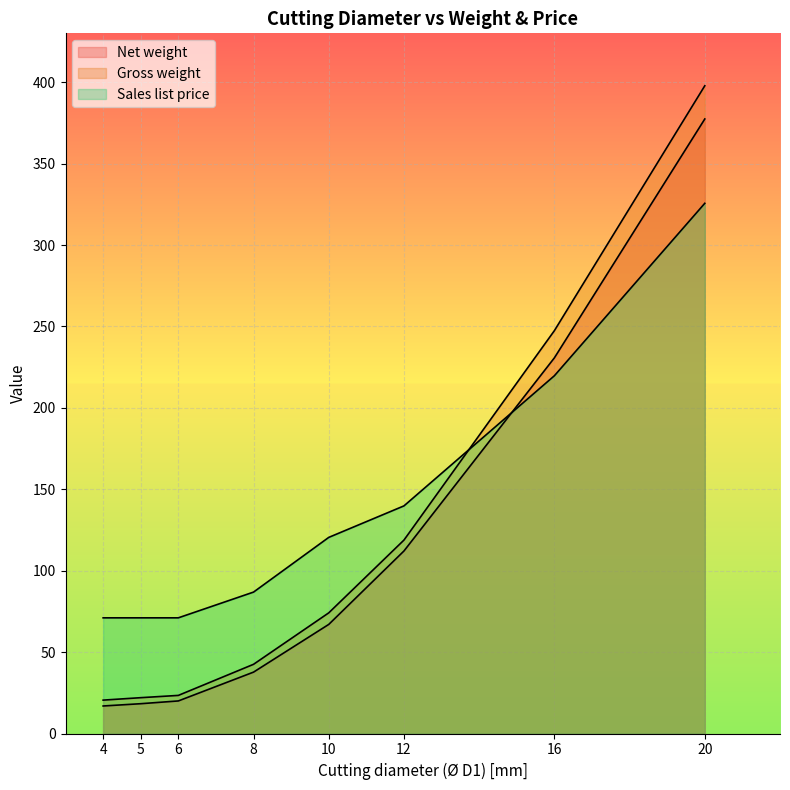

What is the smallest value displayed?

16.9